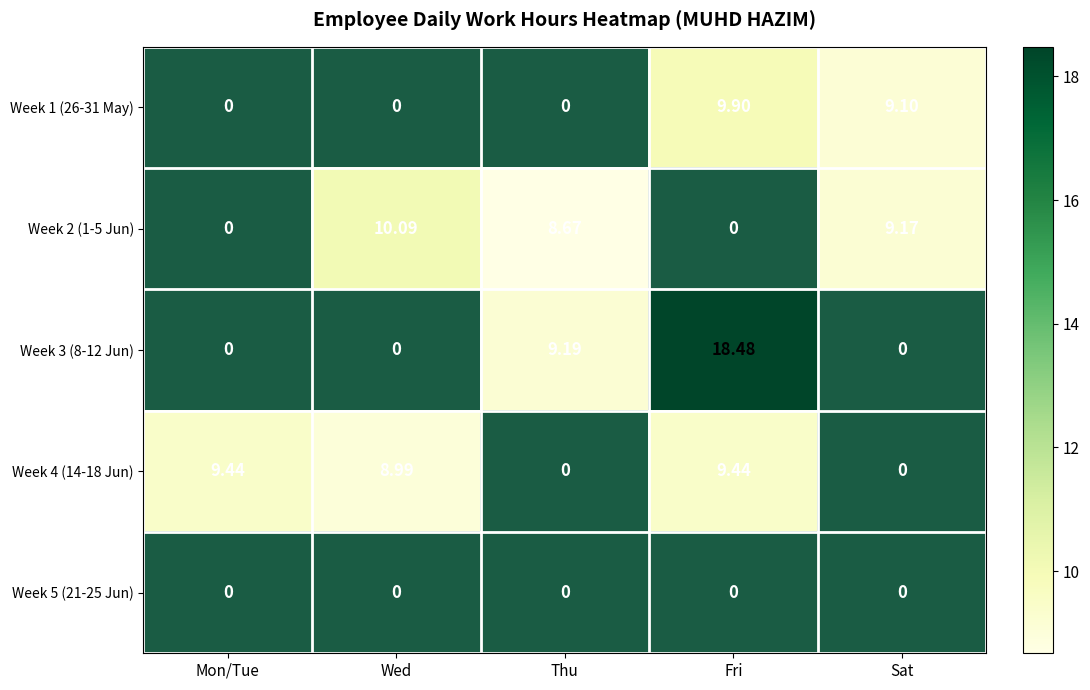

Rank the categories by Week 5 (21-25 Jun) value from highest to lowest.

Mon/Tue, Wed, Thu, Fri, Sat